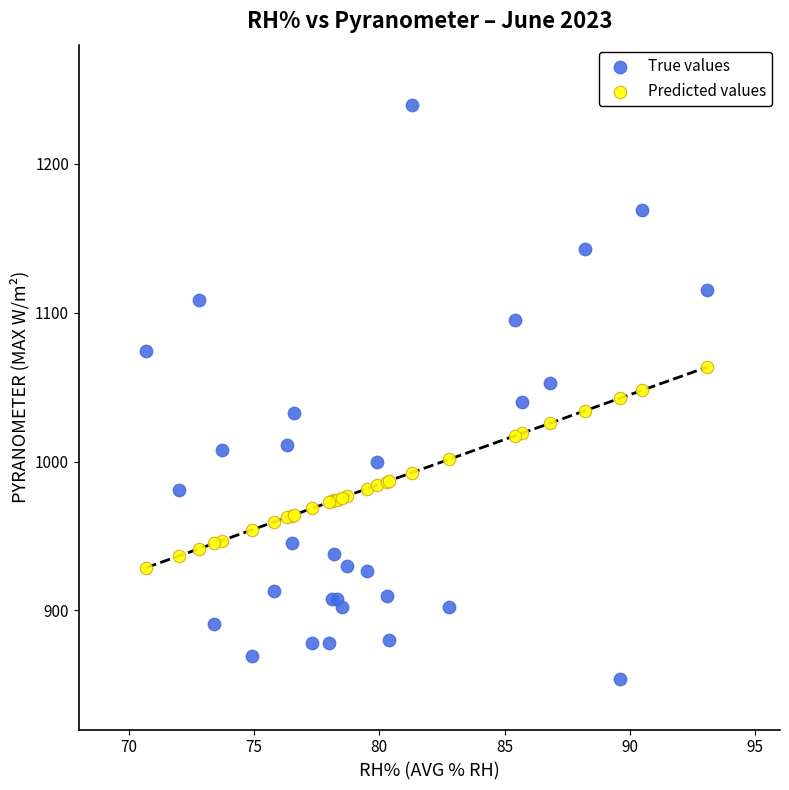

Which series has the largest Y range (max minus min)?

True values